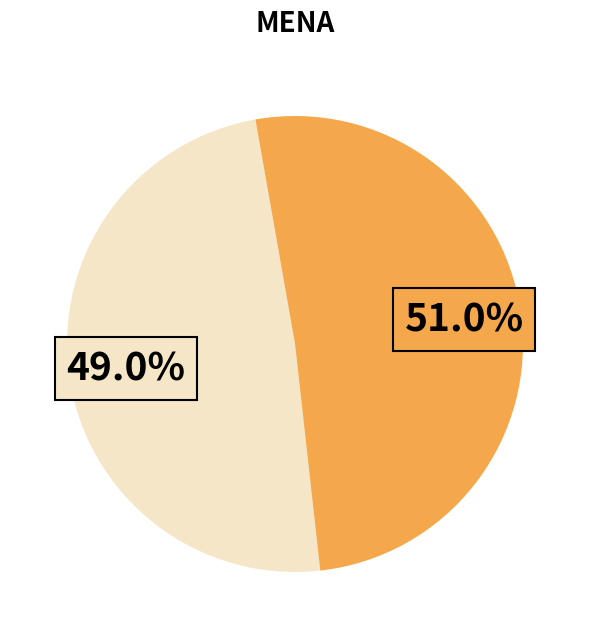

Is there any slice that represents more than half of the pie?

Yes